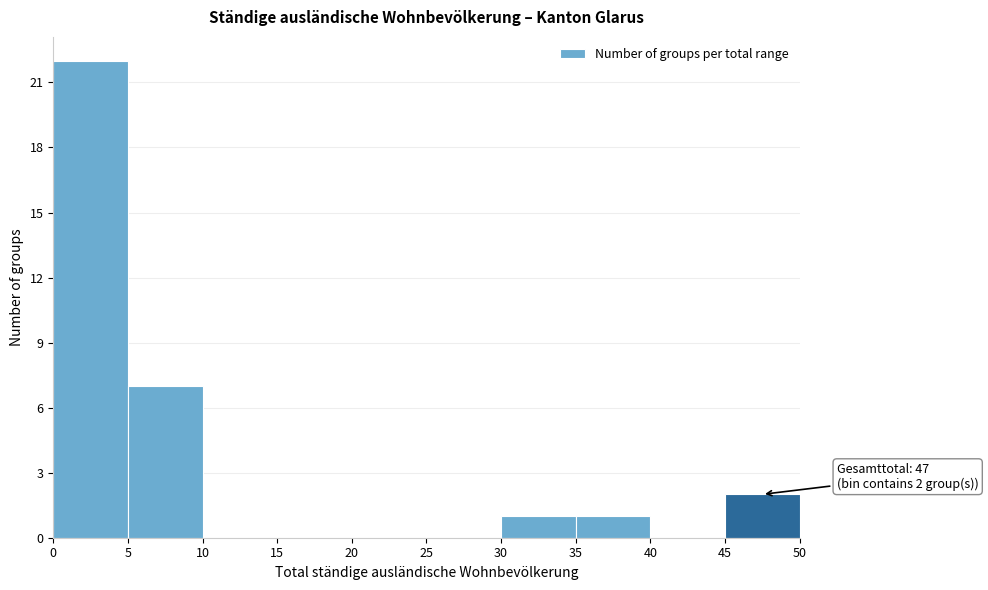

Which range on the x-axis has the tallest bar?

0 to 5